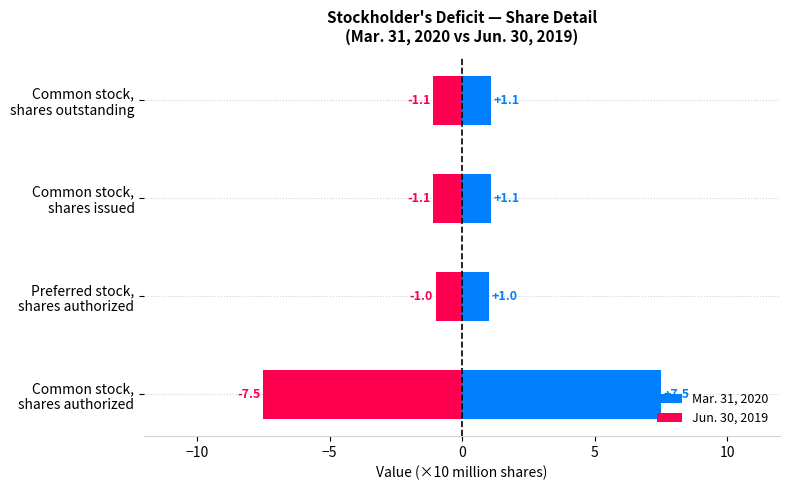

How many distinct data groups are displayed?

2